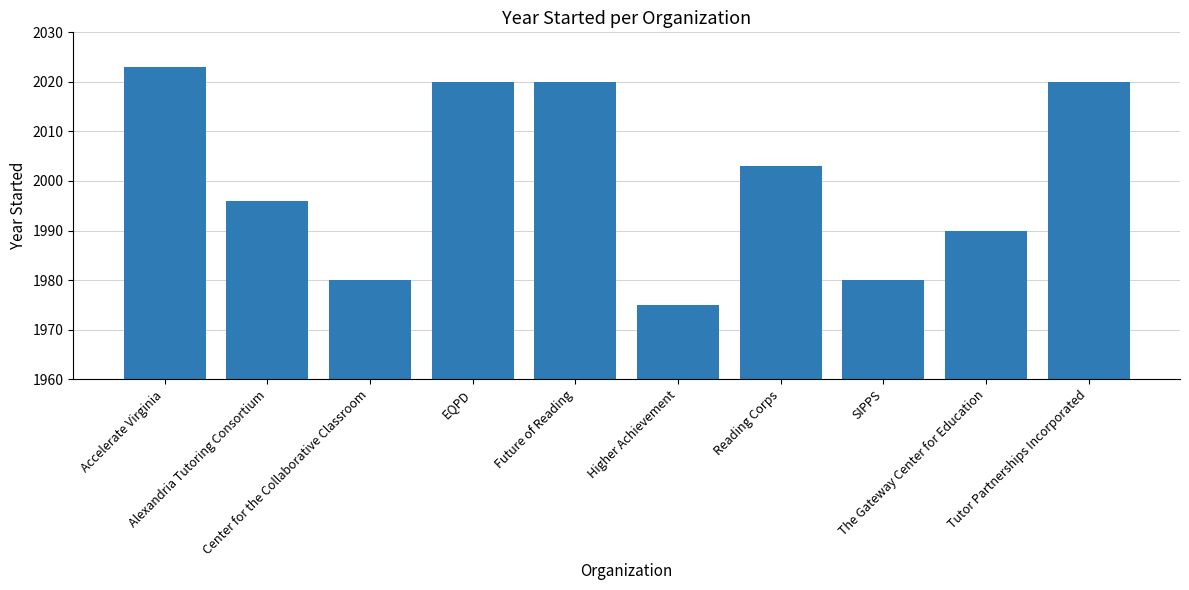

What is the smallest value displayed?

1975